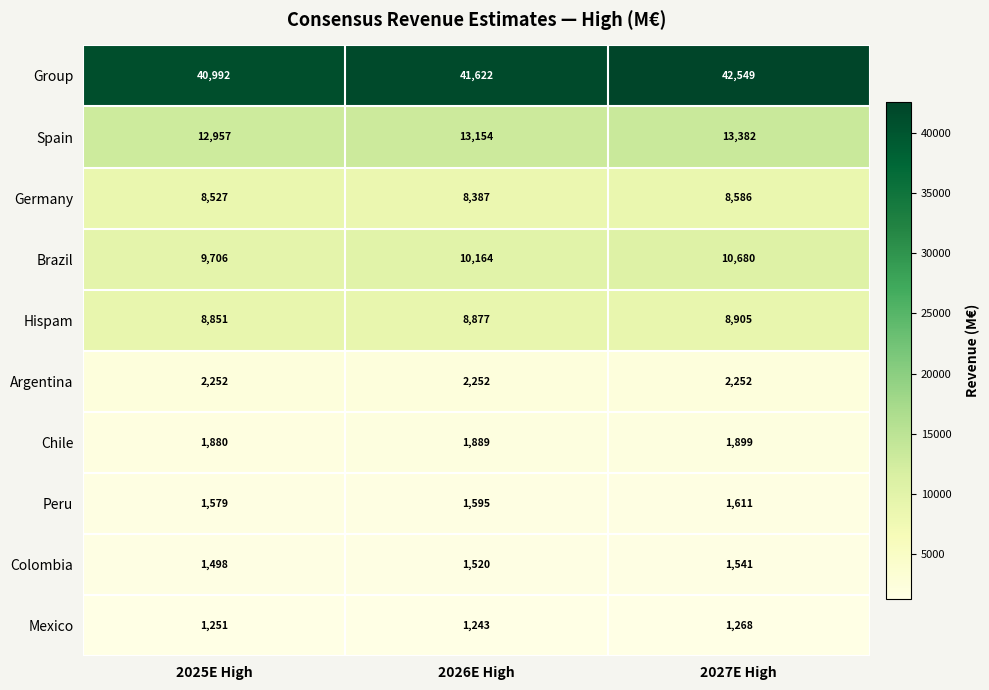

At which category does the chart reach its peak across all series?

2027E High